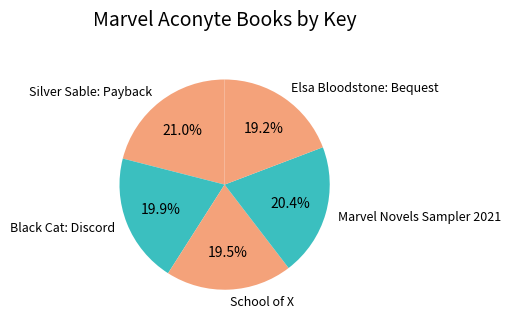

Is there any slice that represents more than half of the pie?

No